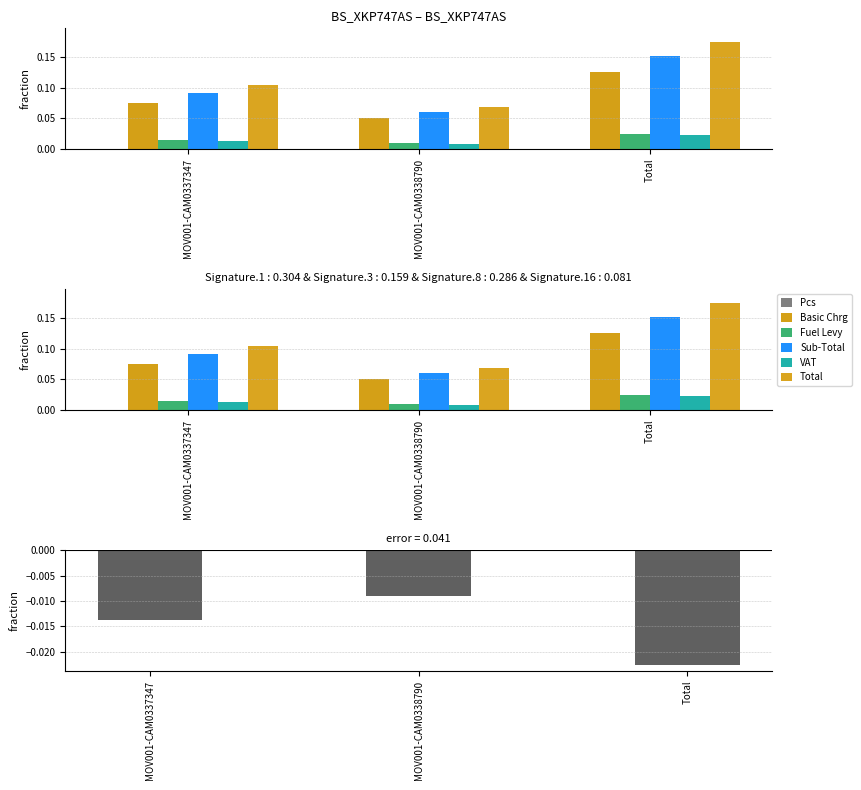

Between Total and MOV001-CAM0338790, which is larger?

Total